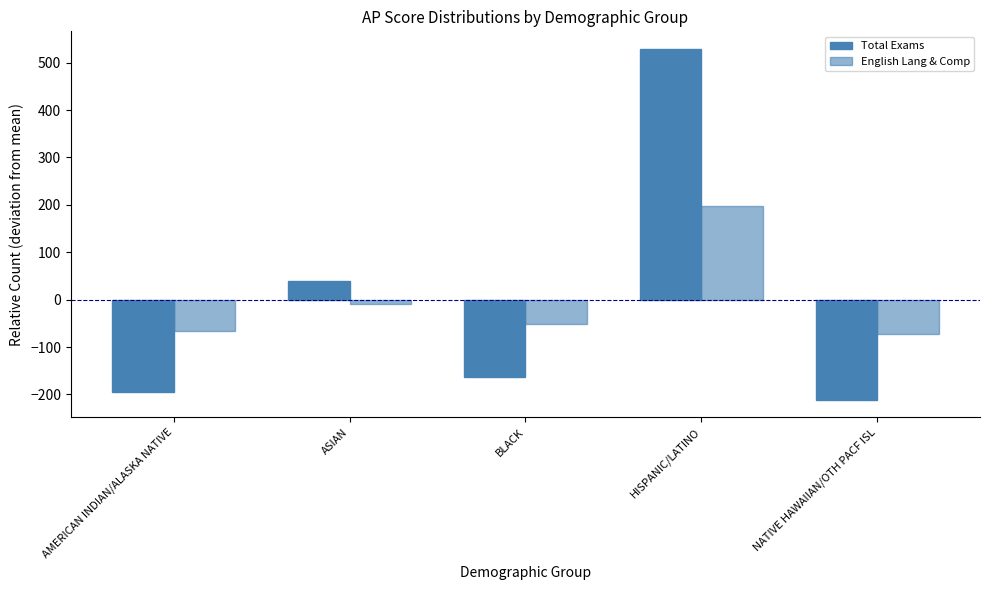

What is the total value across all series at BLACK?

-214.6